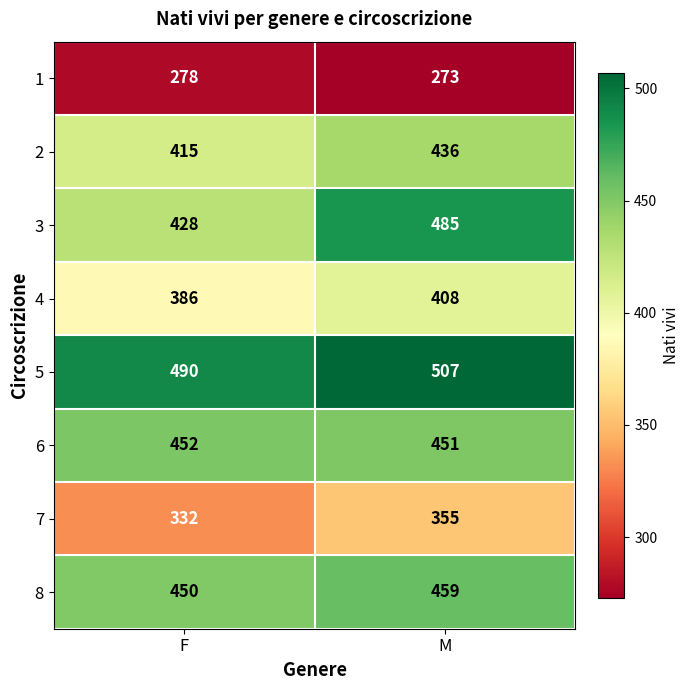

What is the difference between the 4 values at M and F?

22